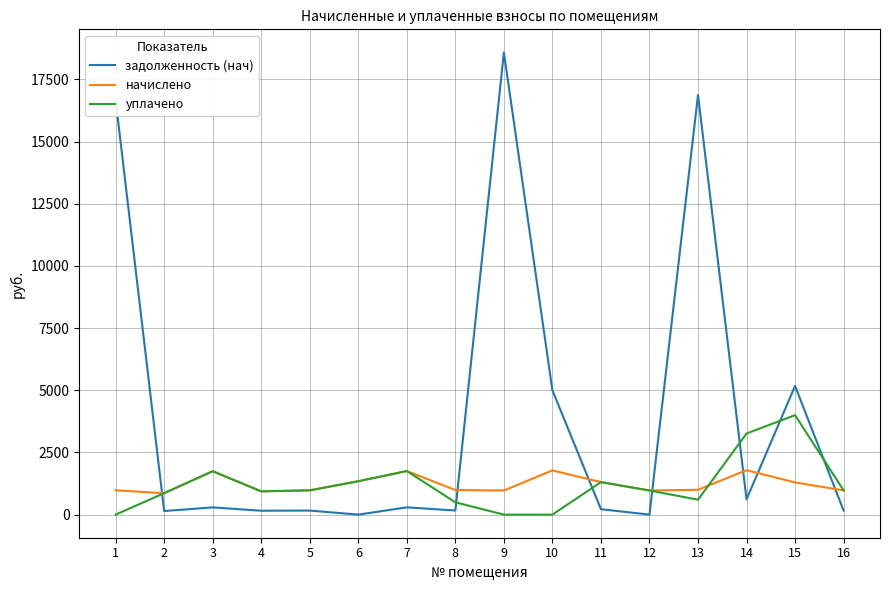

True or false: начислено has more than 1 points higher than both neighbors.

True